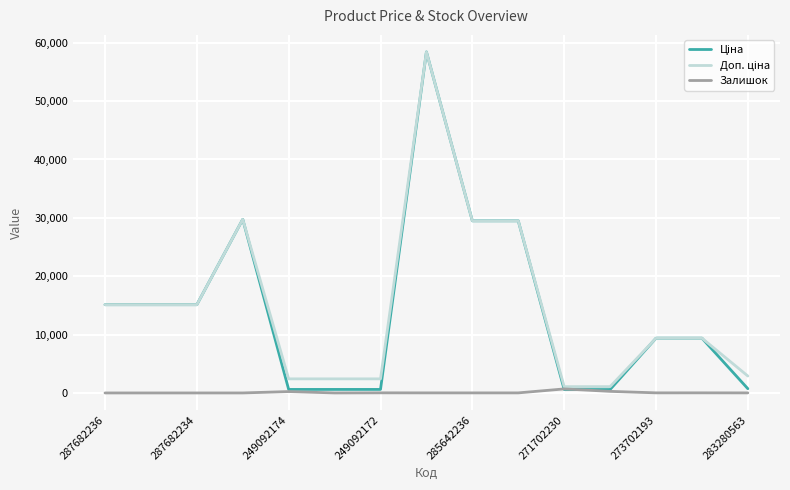

What is the maximum value shown in the chart?

58426.5